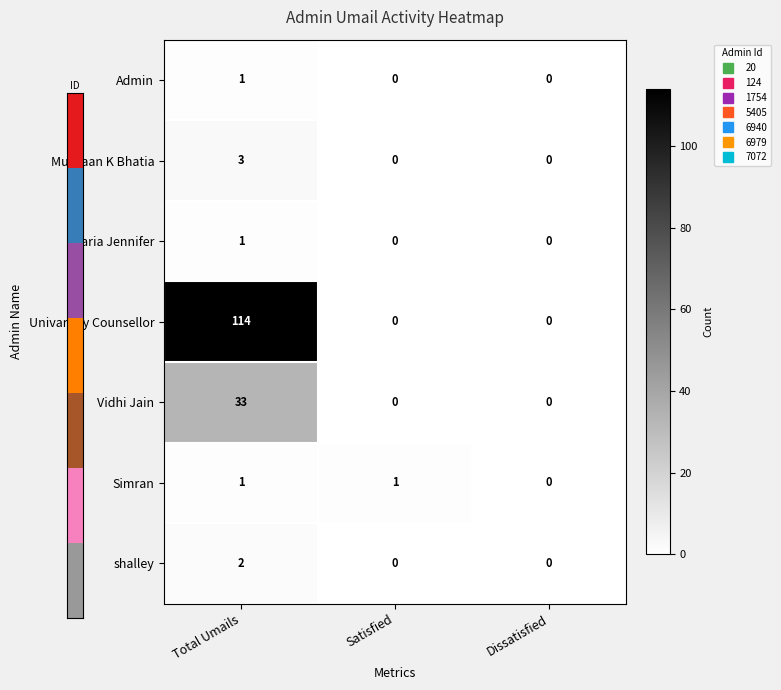

Which label corresponds to the largest value in the chart?

Total Umails